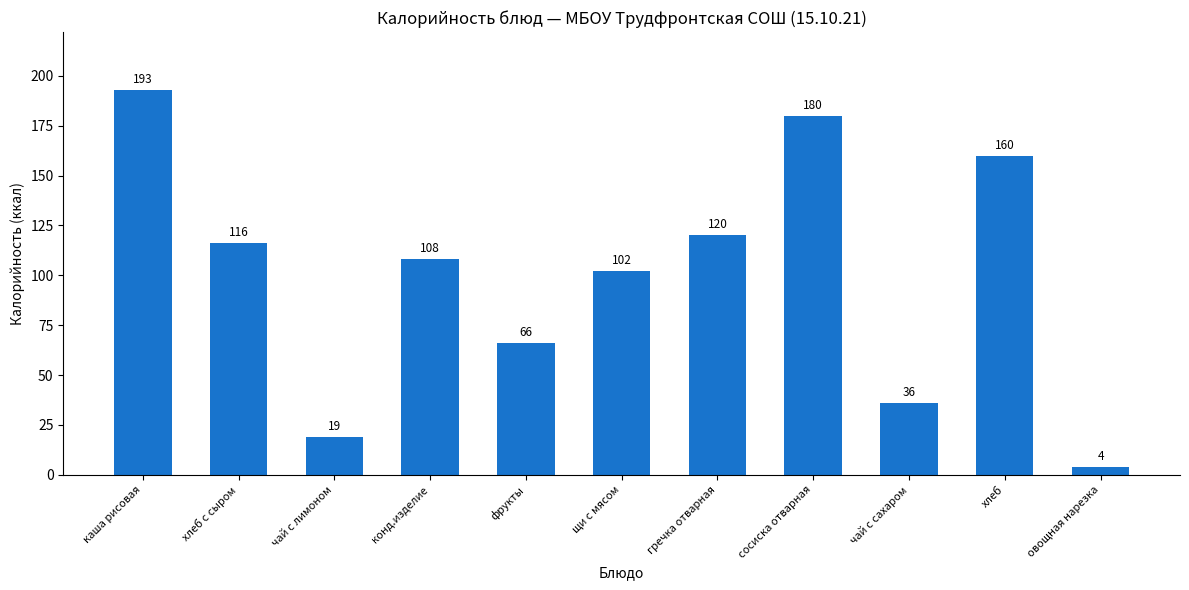

Which category has the highest value across all series?

каша рисовая